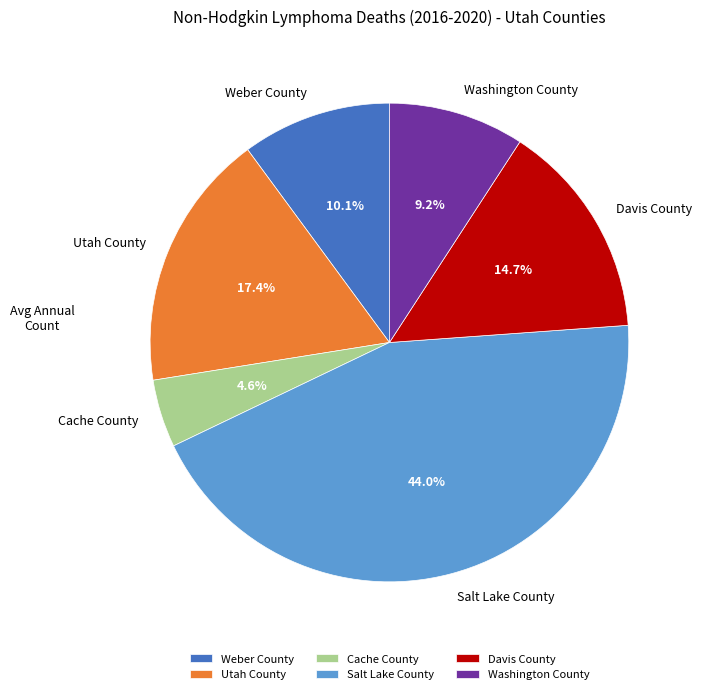

Which has a higher value, Cache County or Salt Lake County?

Salt Lake County